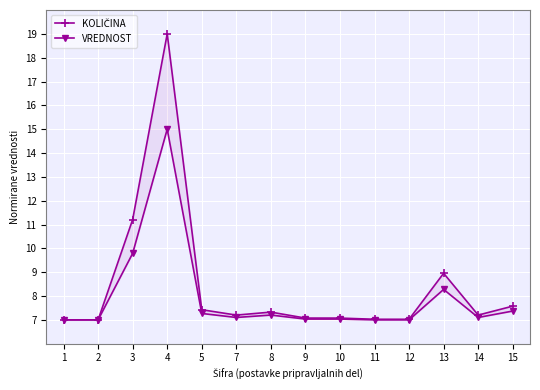

Which series has the widest spread of values?

KOLIČINA